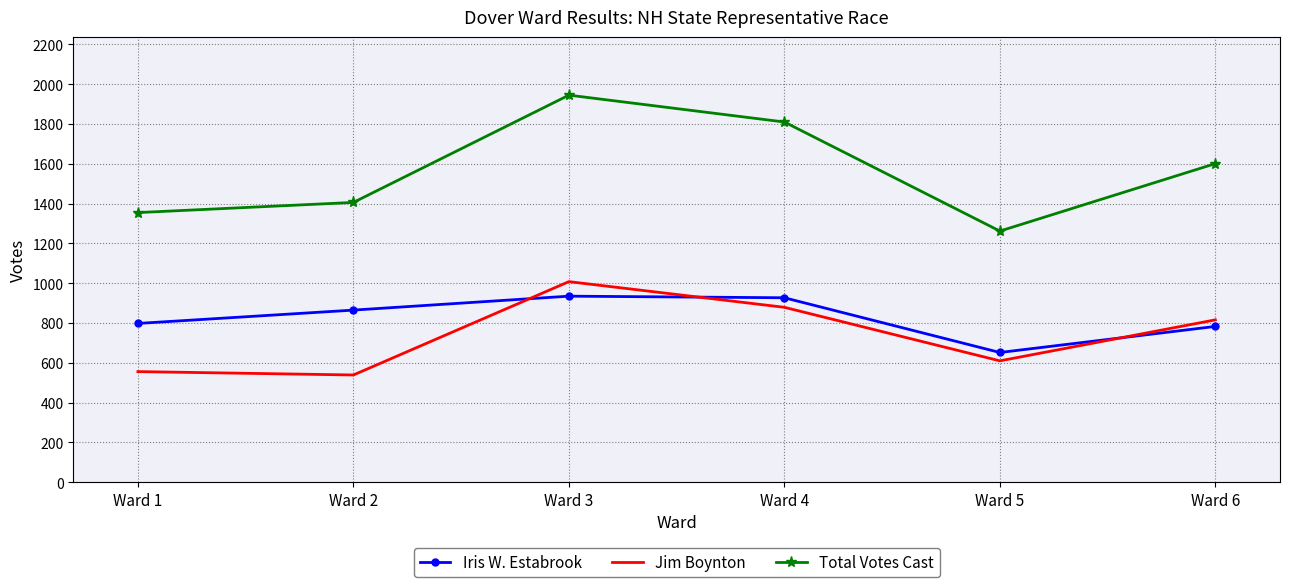

At which category does Total Votes Cast reach its first local peak?

Ward 3